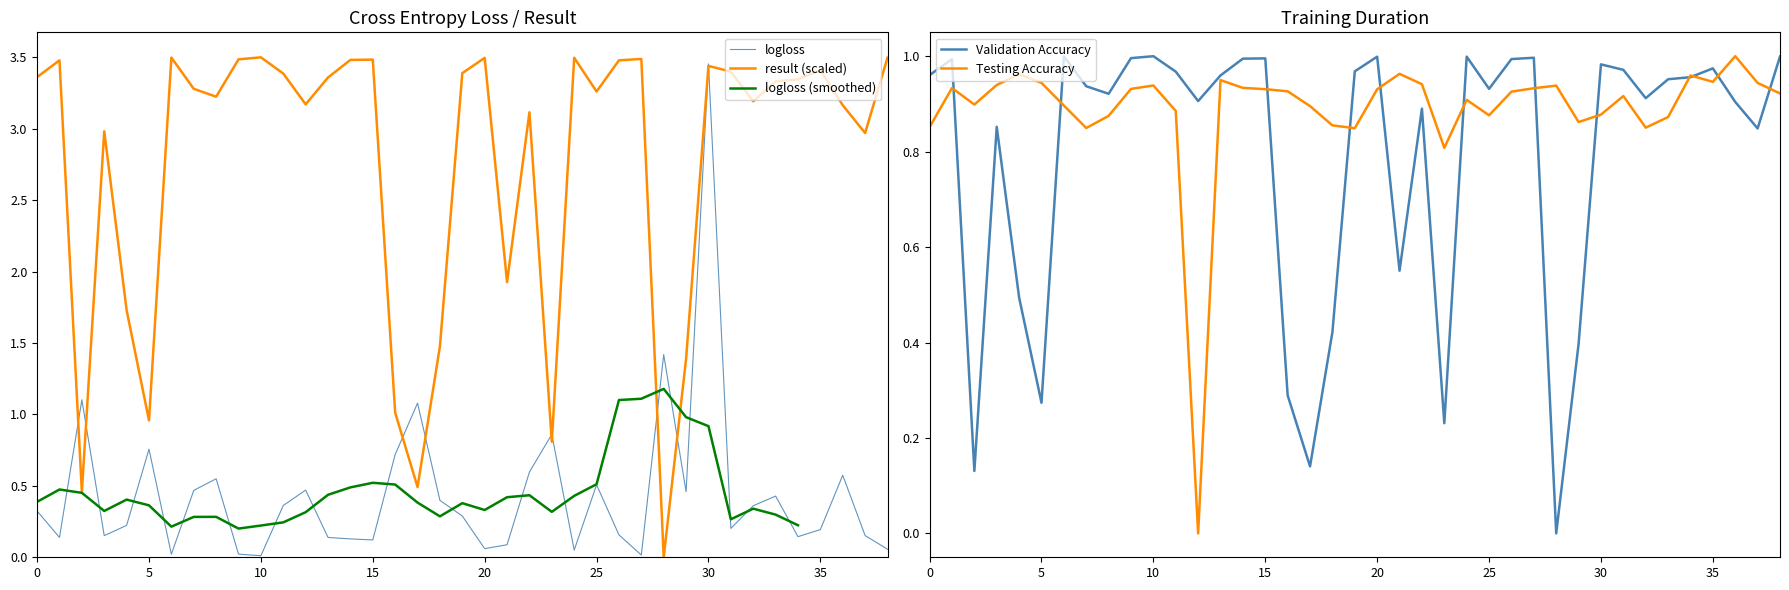

Which series has the largest total across all categories?

result